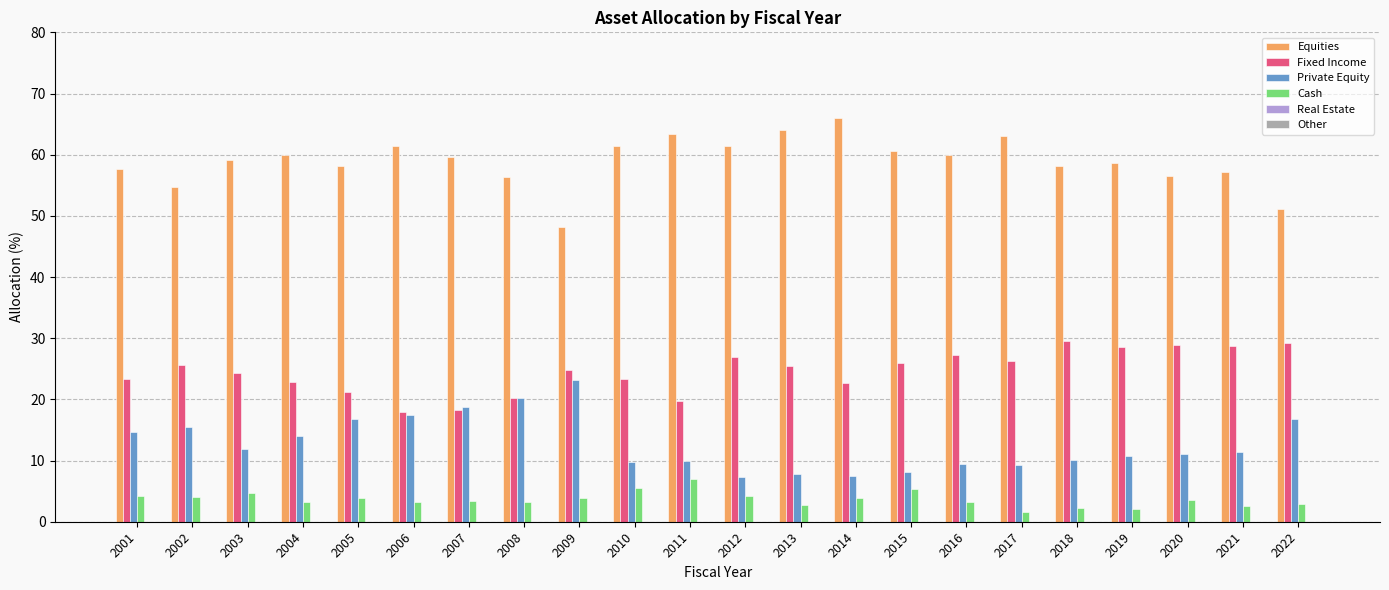

Which series changed the most between 2013 and 2021?

Equities